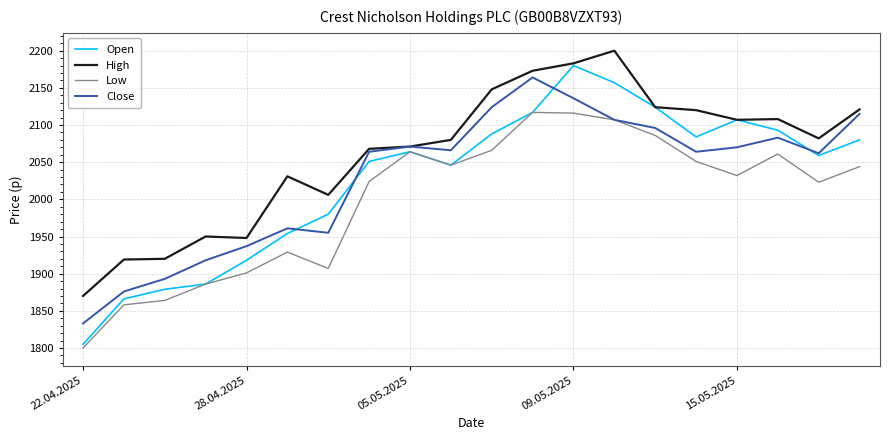

What is the greatest value displayed?

2200